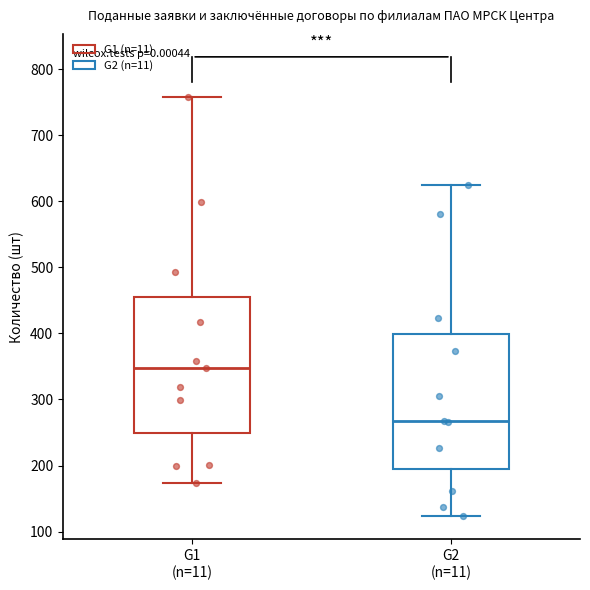

Where is the lower edge of the box for G1 (n=11) on the y-axis? The values are not printed on the chart, so give them approximately, as read against the axis.

250